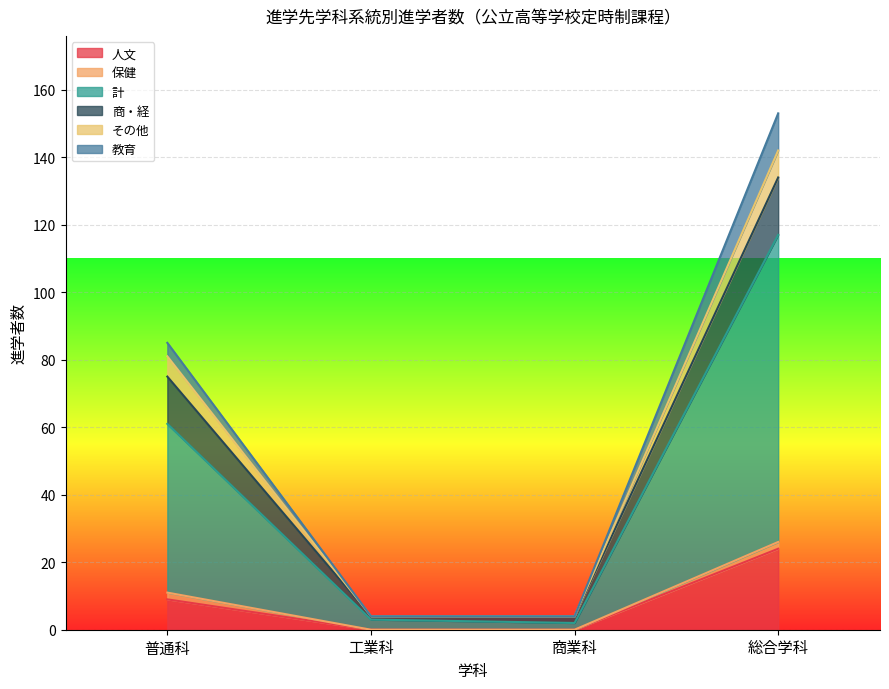

True or false: 人文 has a value of -7 at 工業科.

False